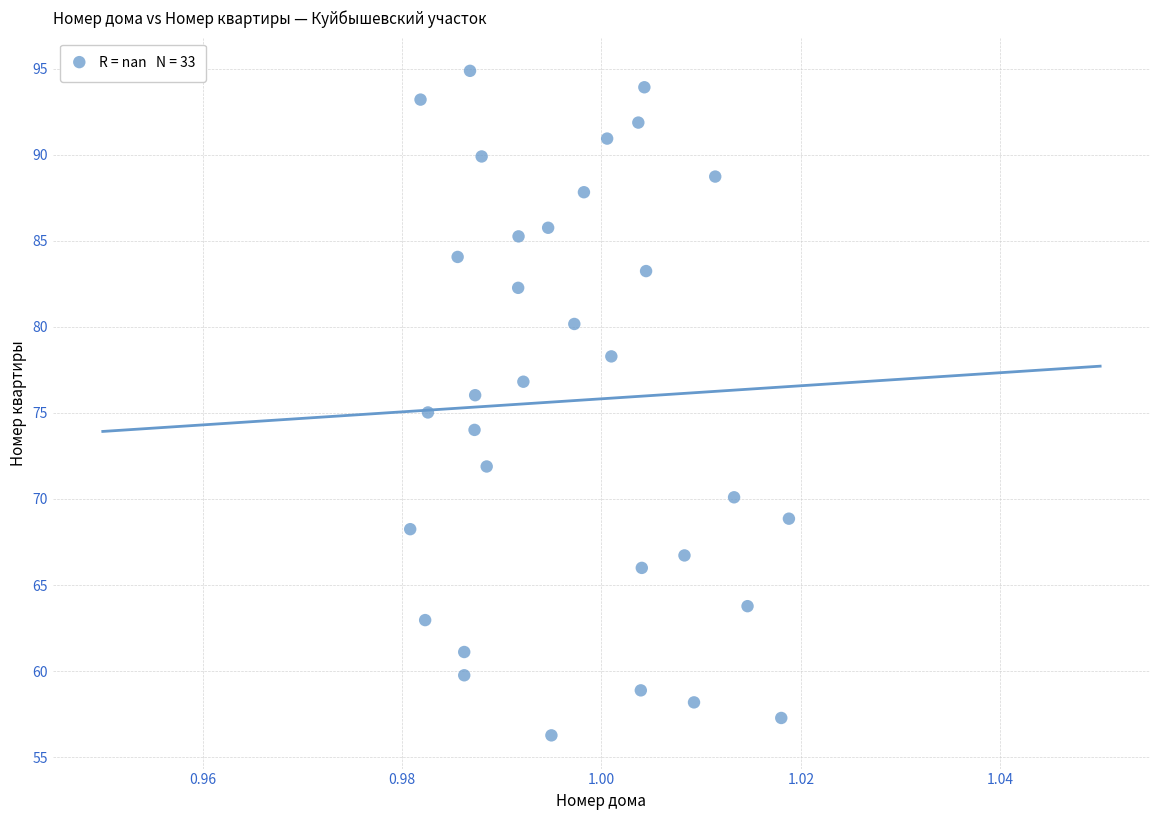

What is the range of Y values (max minus min)?

38.6